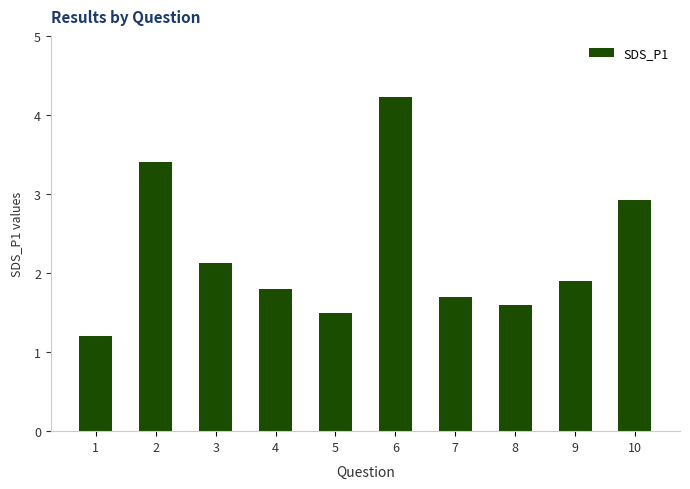

What is the value of the 10th bar from the left?

2.9